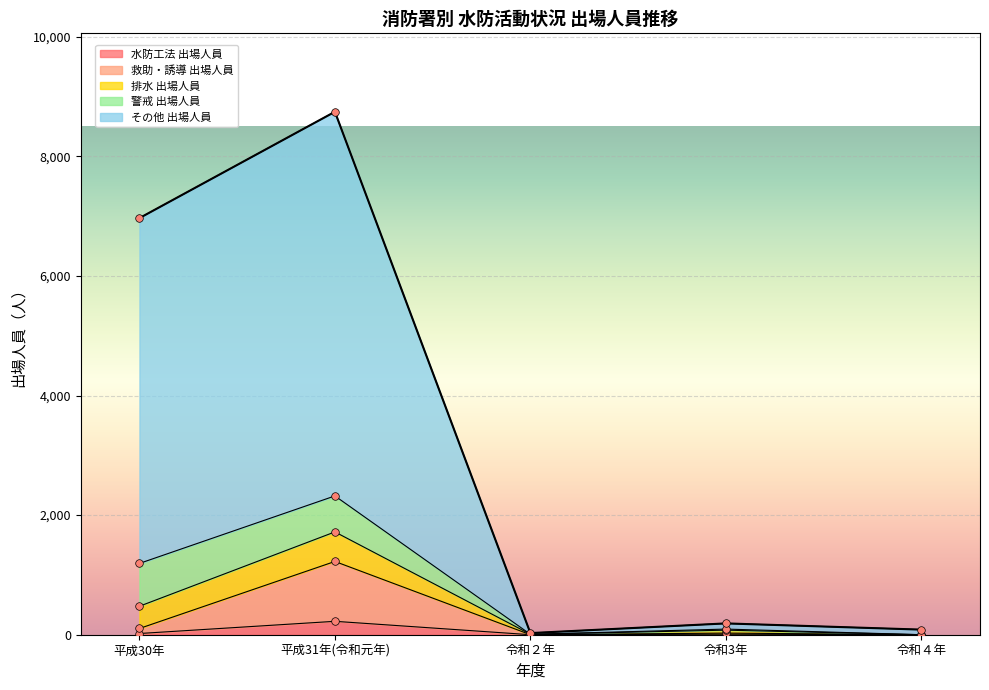

The value of 水防工法 出場人員 at 平成31年(令和元年) is 224. True or false?

True